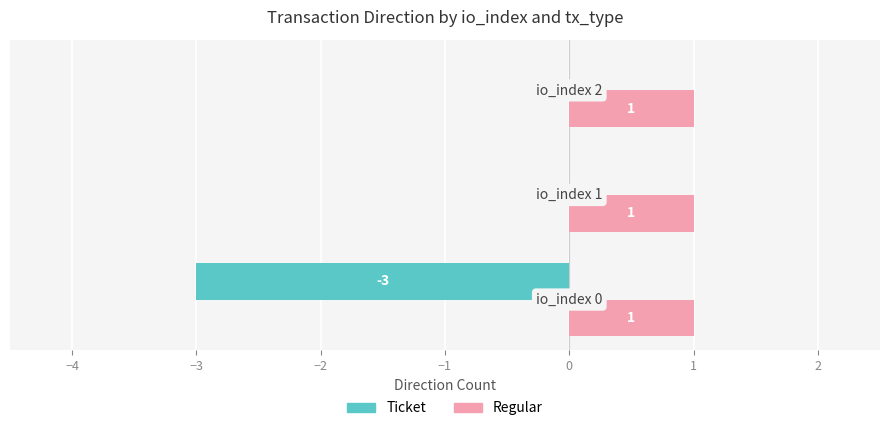

What is the sum of all Regular values?

3